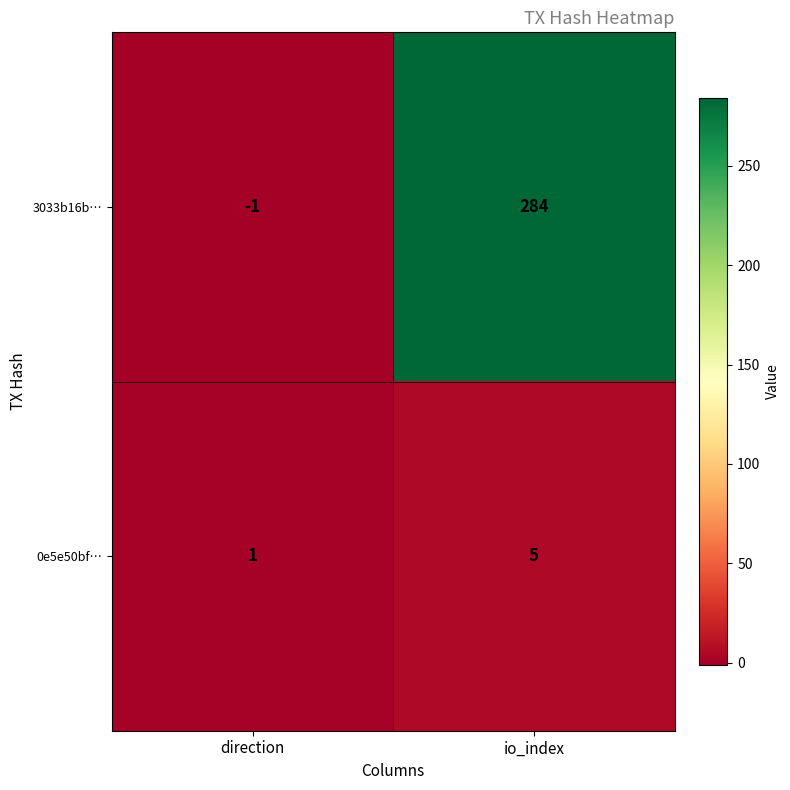

Which series has the largest total across all categories?

3033b16b…